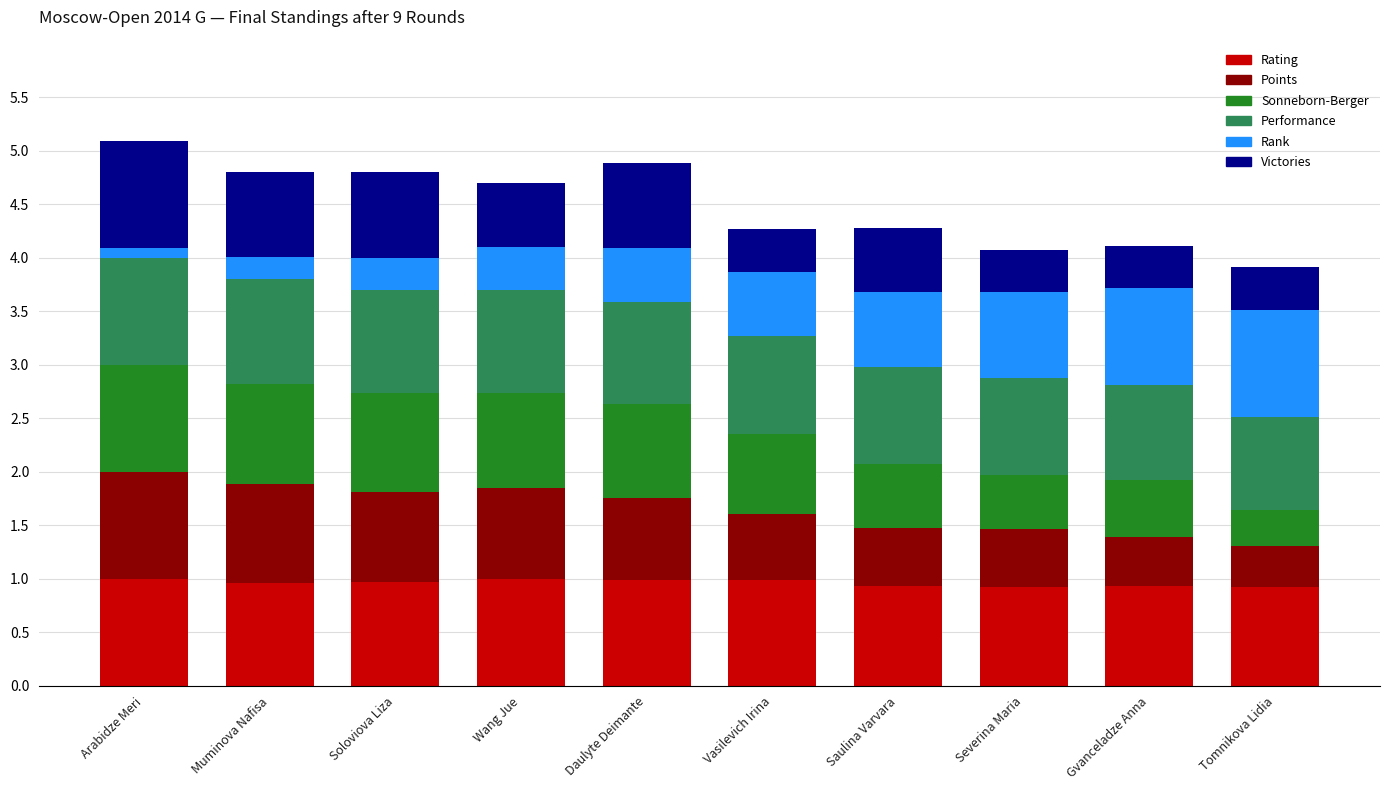

Are the bars horizontal?

No